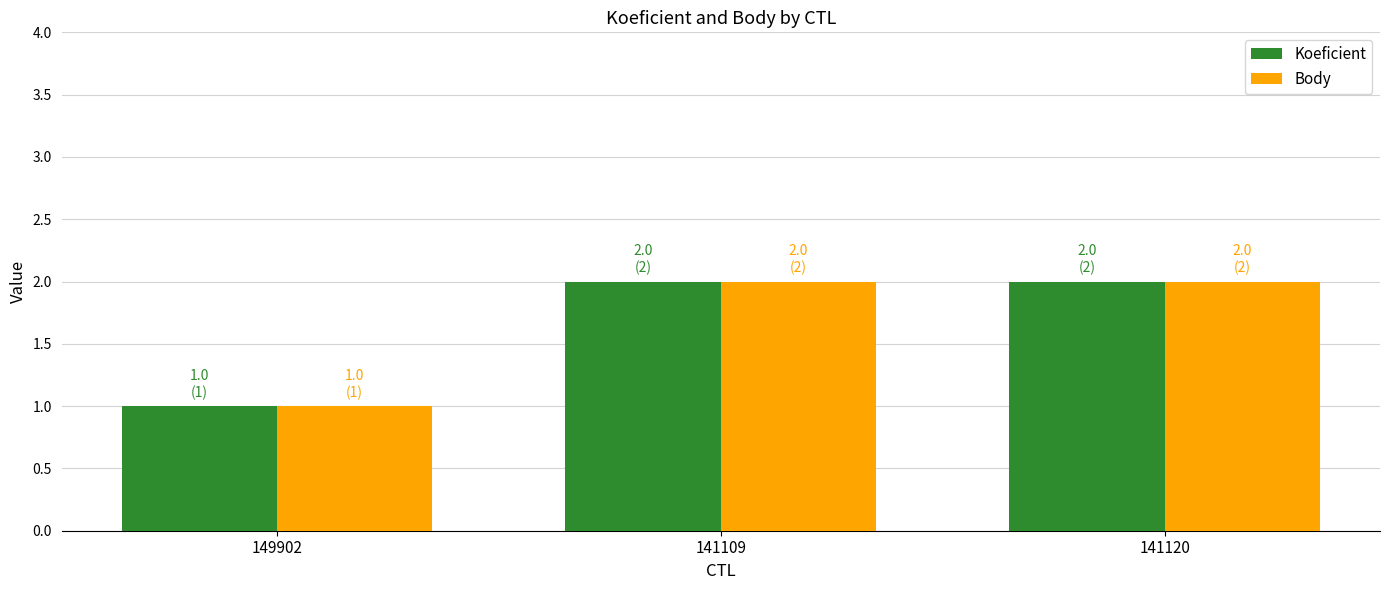

What is the value of the Koeficient bar at the 1st from the left?

1